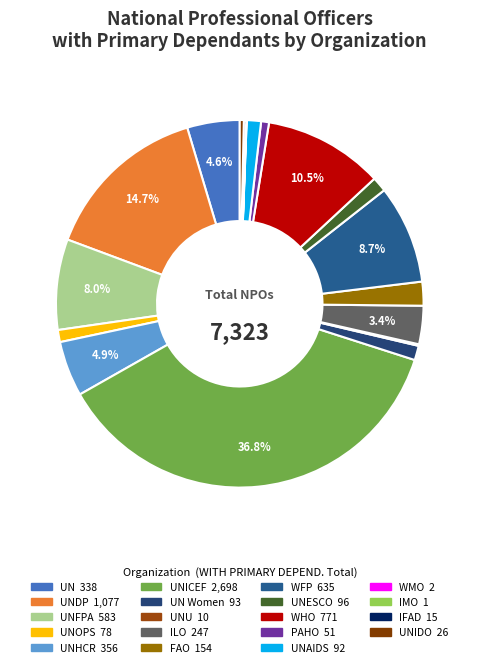

What is the largest slice in the pie chart?

UNICEF